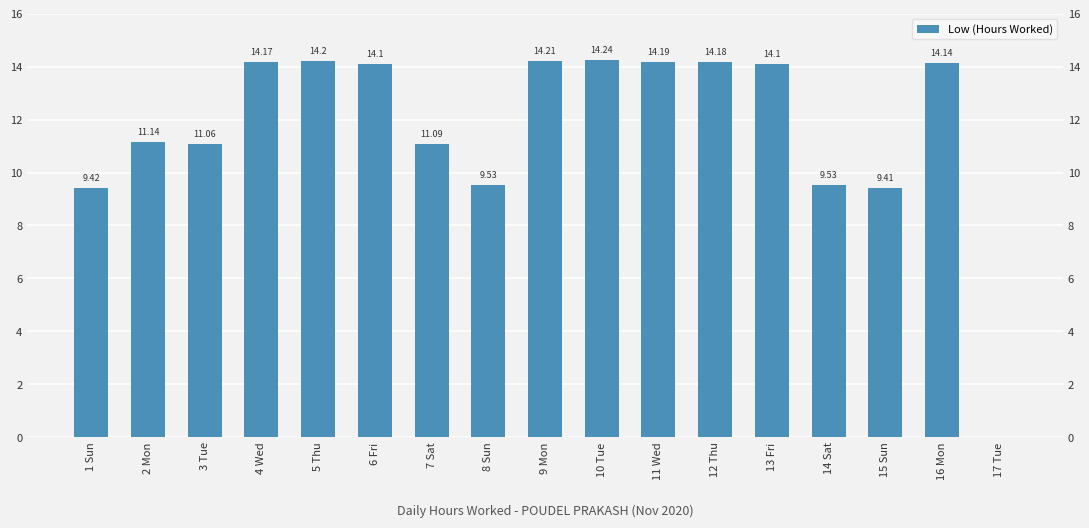

Does the chart contain any negative values?

No